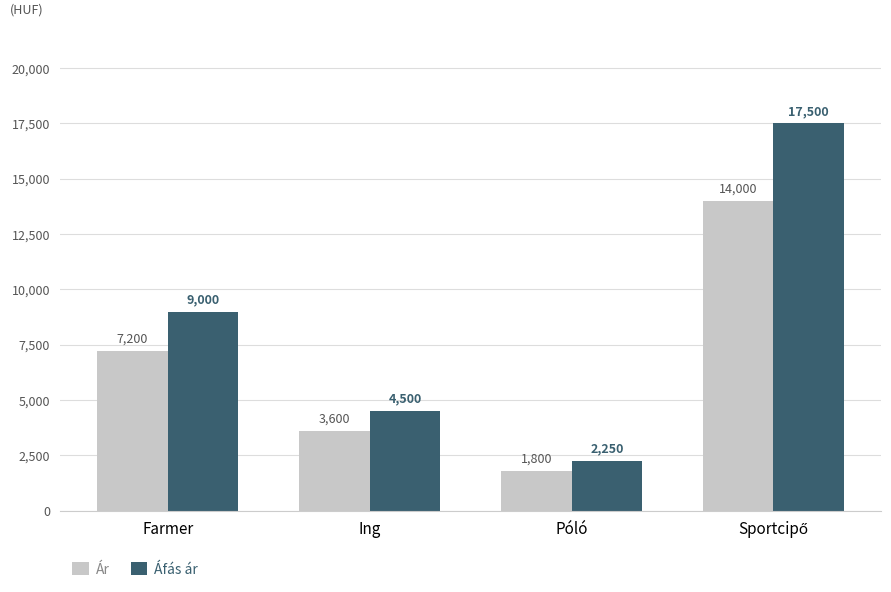

Rank the series by their maximum value, from highest to lowest.

Áfás ár, Ár